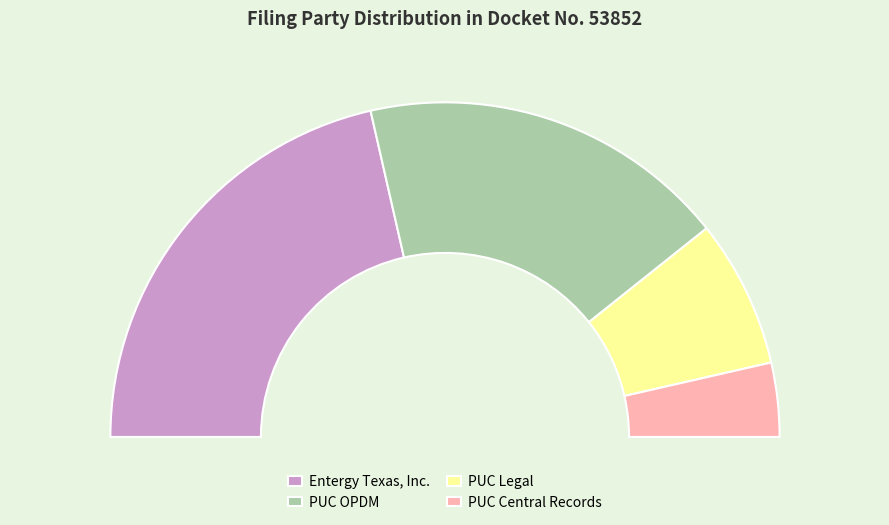

What is the change in value from ENTERGY TEXAS , INC. to PUC CENTRAL RECORDS?

-5